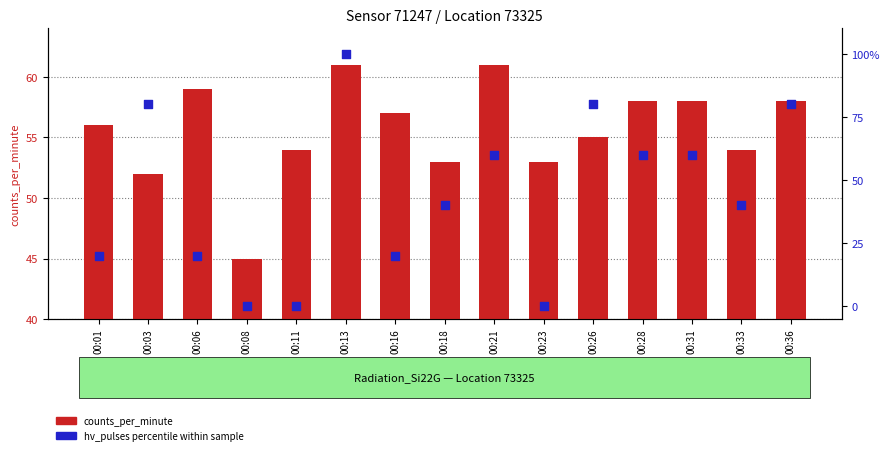

What is the total value across all series at 00:33?

94